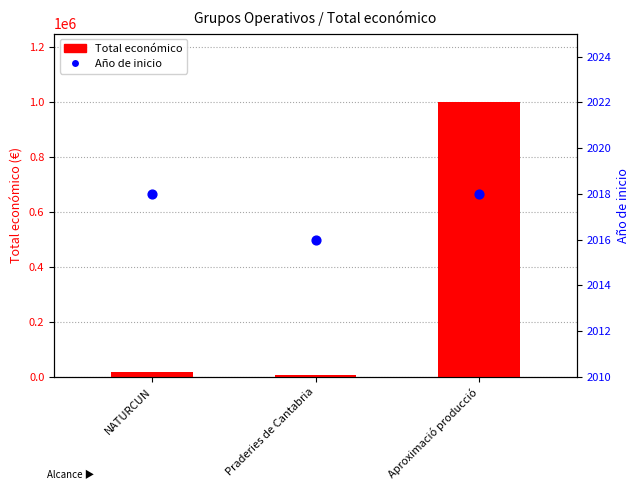

Which series contains the lowest Y value?

Año de inicio